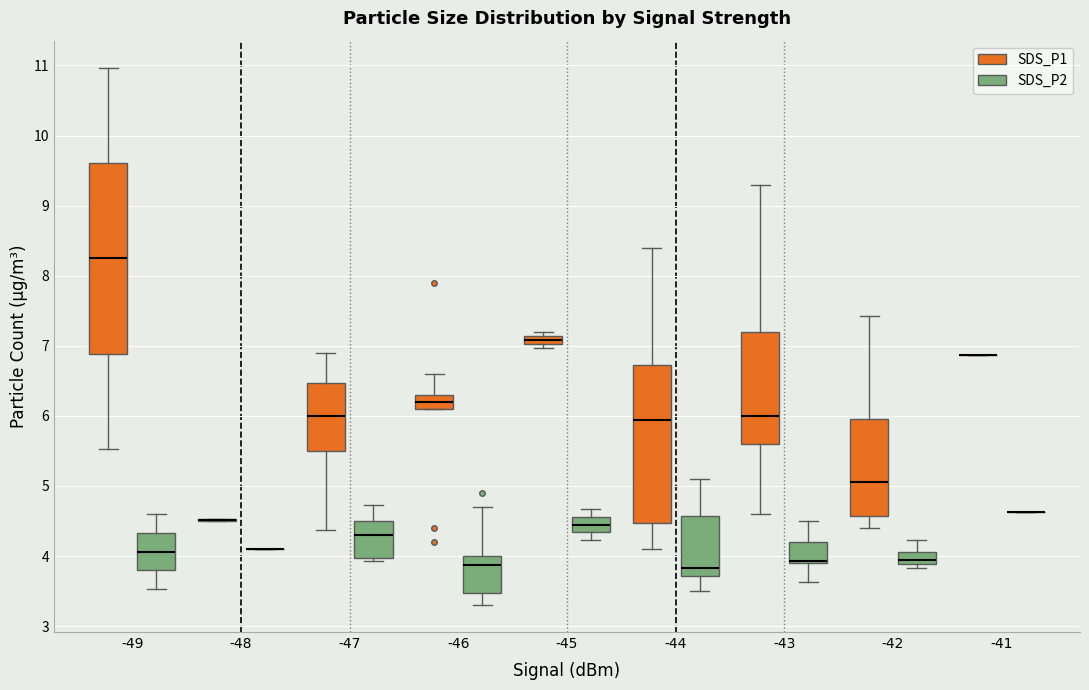

Where is the lower edge of the box for -42 (SDS_P1) on the y-axis? The values are not printed on the chart, so give them approximately, as read against the axis.

4.6